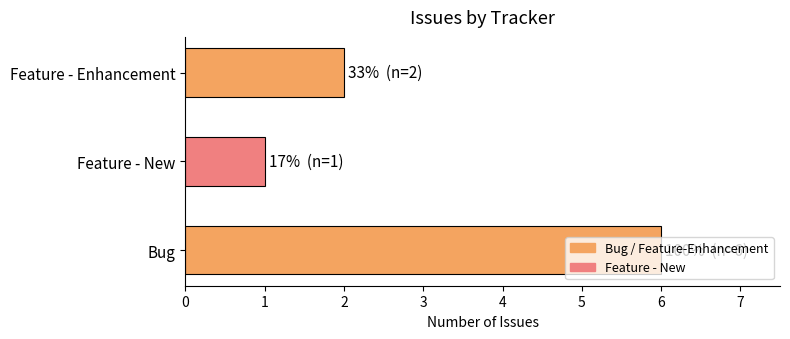

At which label is the value closest to 3?

Feature - Enhancement